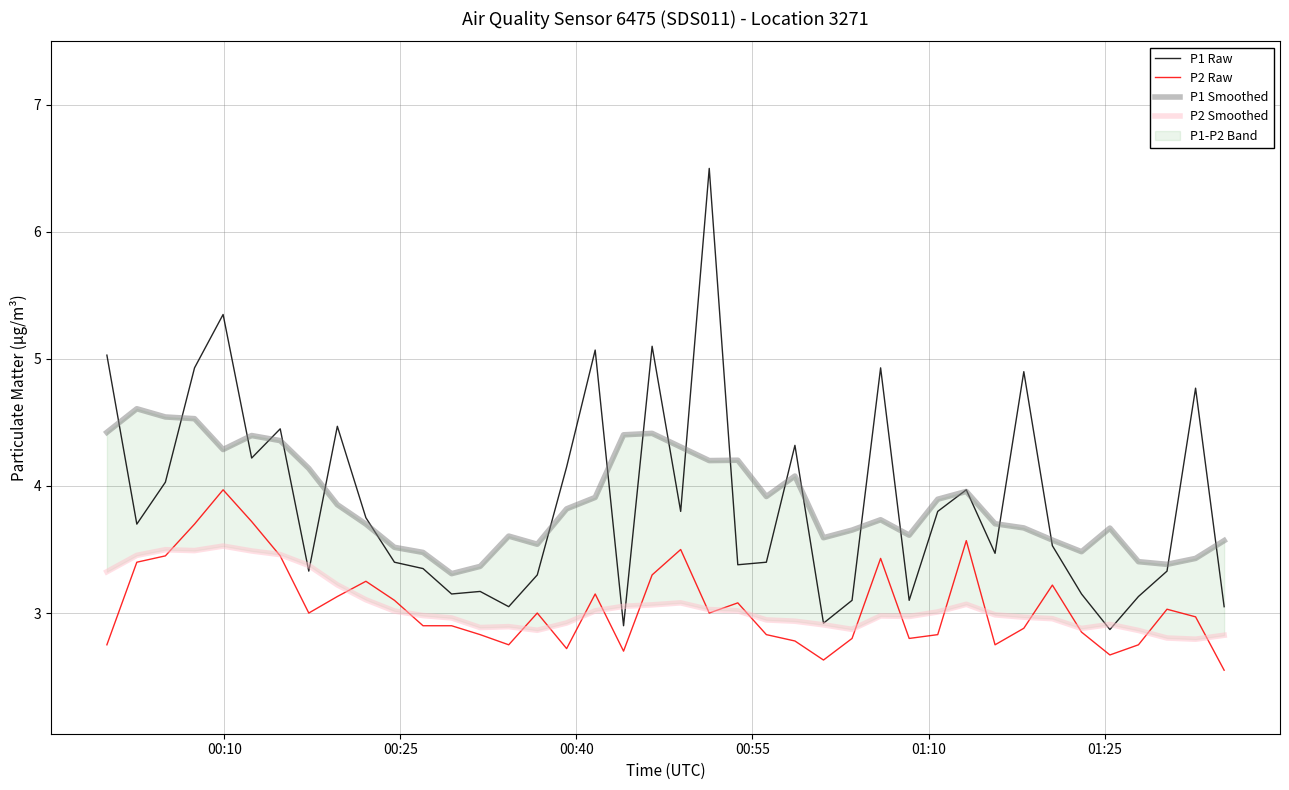

True or false: P1 Smoothed has more than 1 interior local peaks.

True